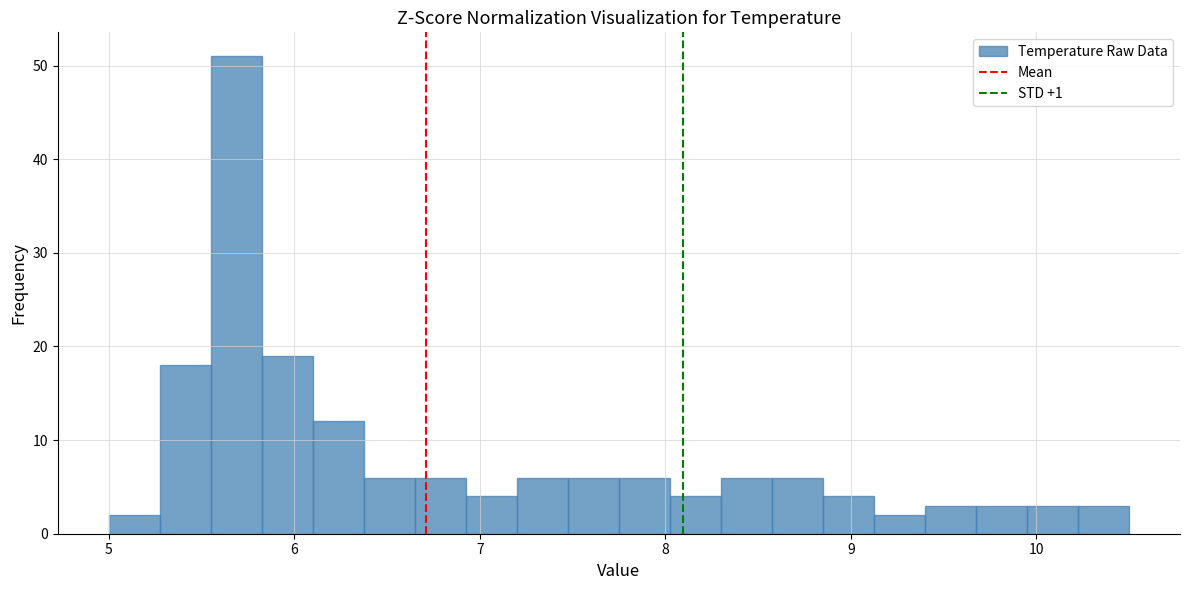

Read against the x-axis, roughly where is the centre of the tallest bar?

5.7